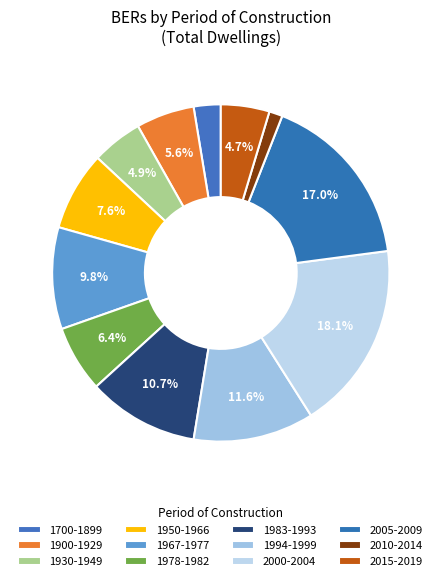

The 1978-1982 slice represents 1% of the pie. True or false?

False